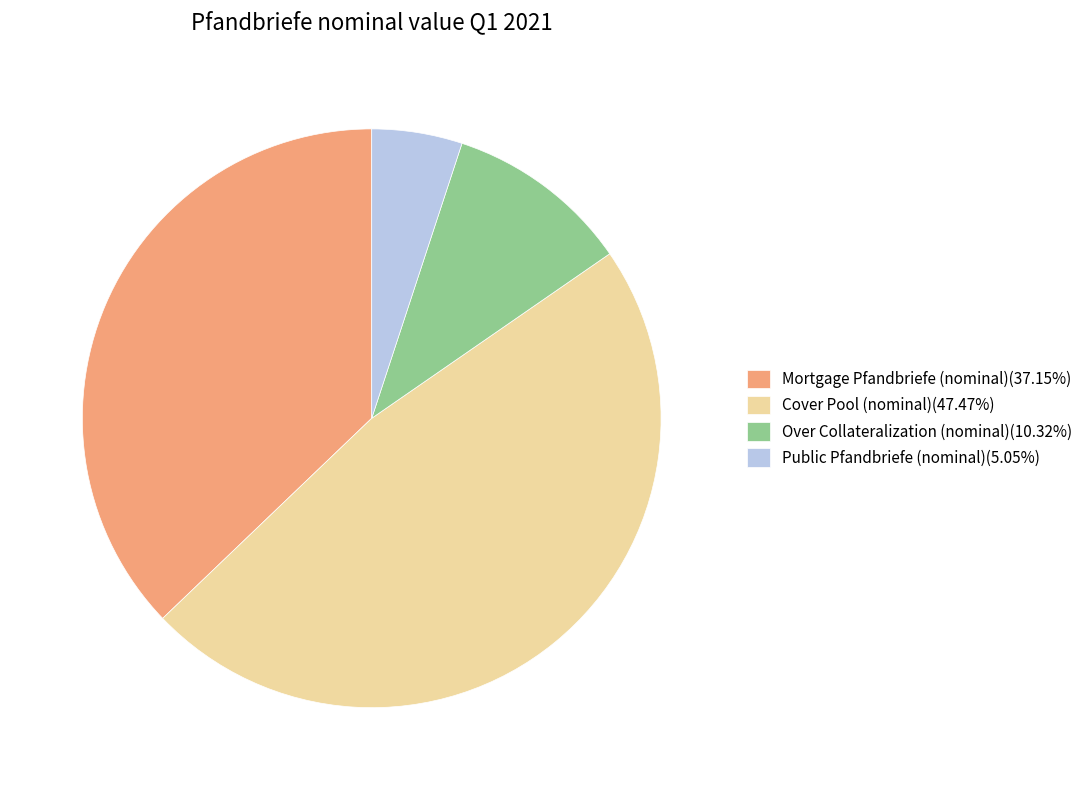

Is there a majority slice in this chart?

No